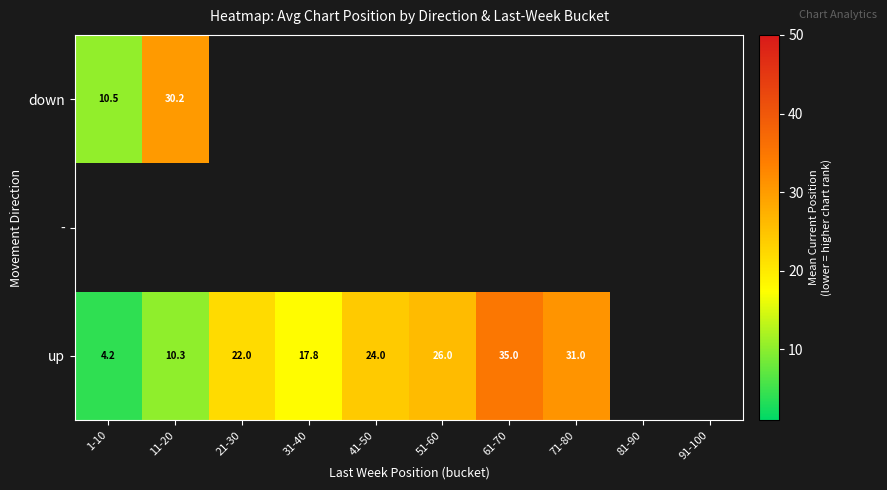

Is it true that up equals 24.0 at 41-50?

True